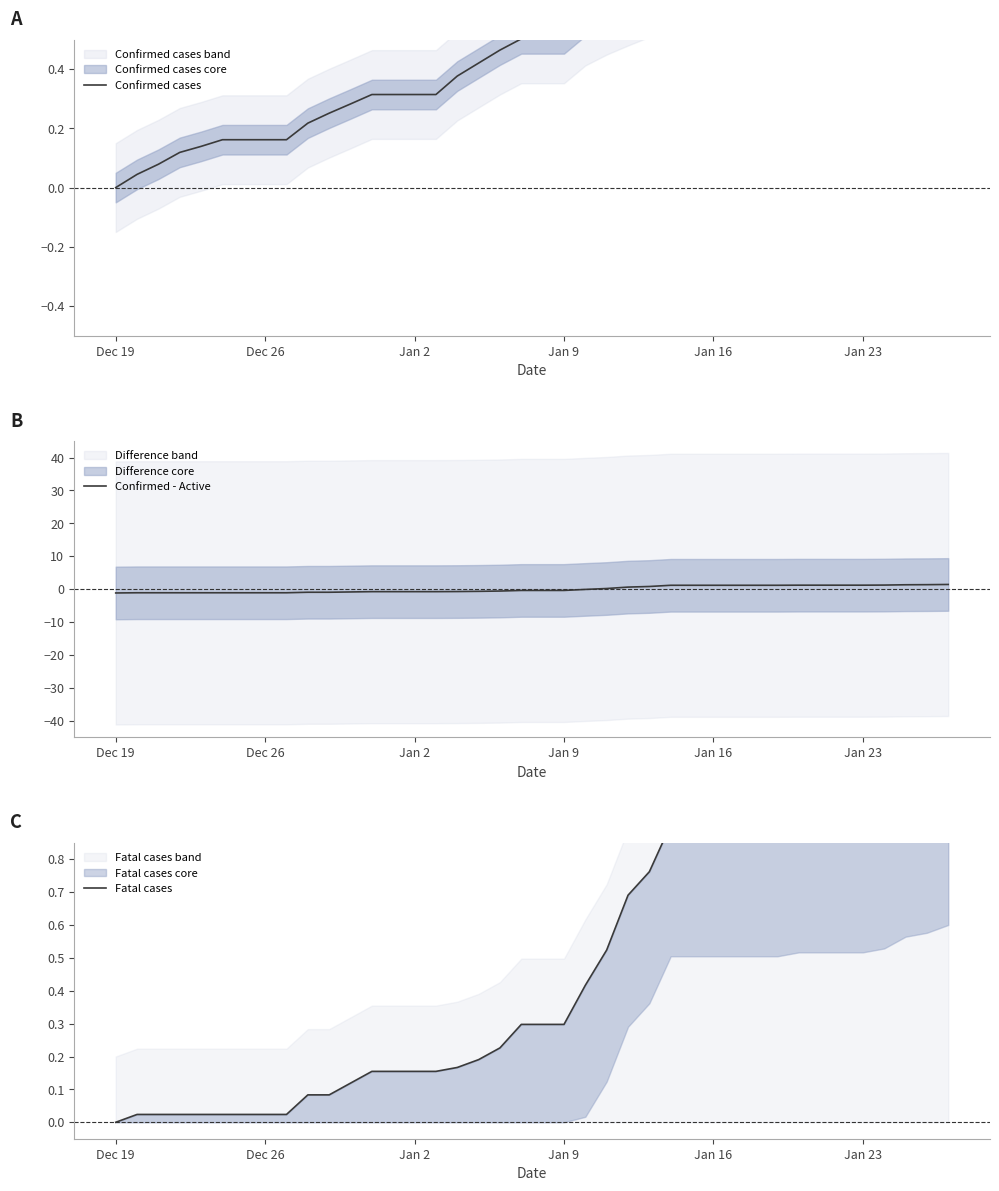

How many data points in Fatal cases are above 0?

39